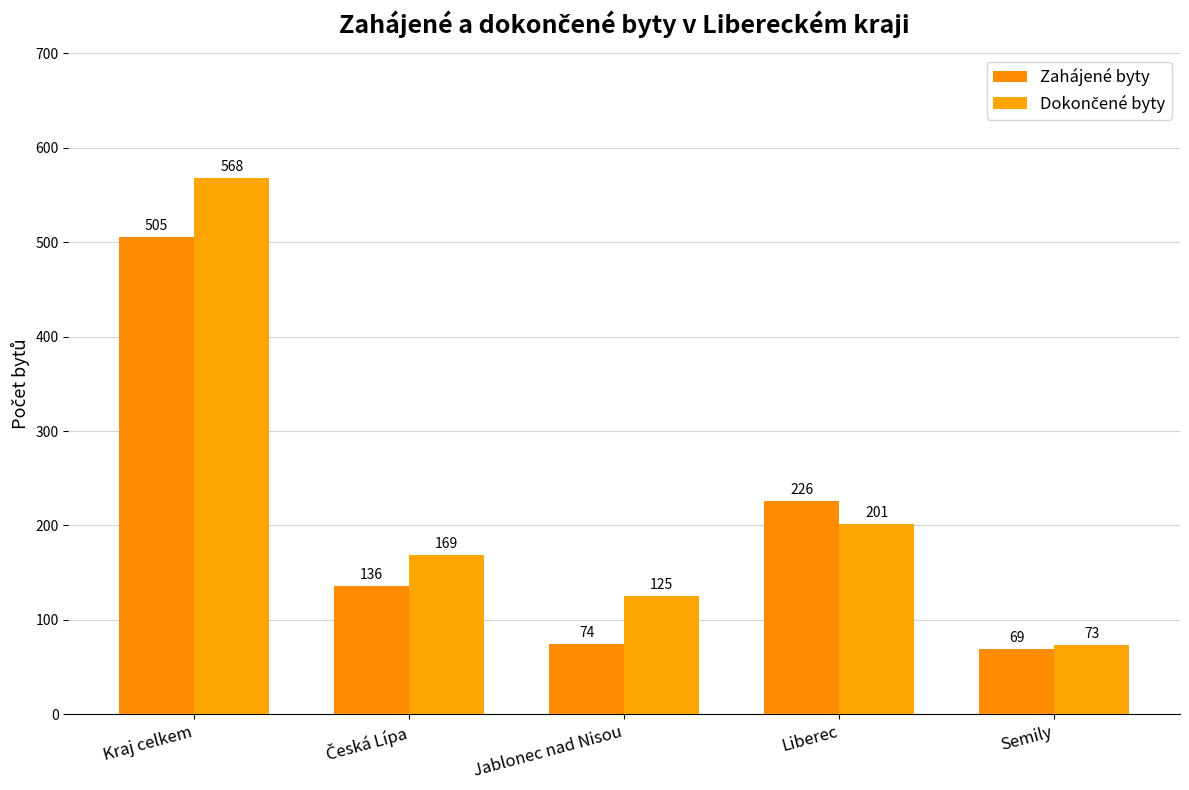

At which category is the sum across all series the highest?

Kraj celkem